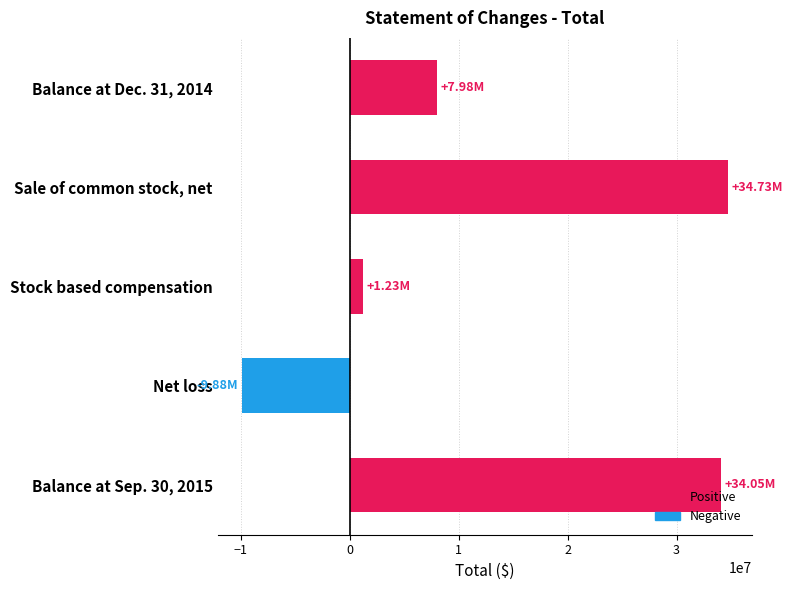

What is the smallest value displayed?

-9884675